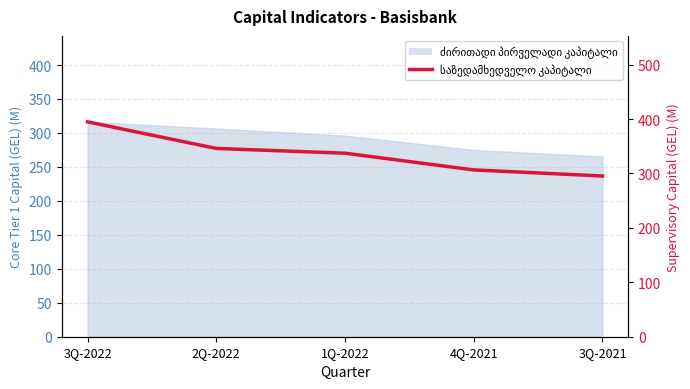

How many values are below 337?

2